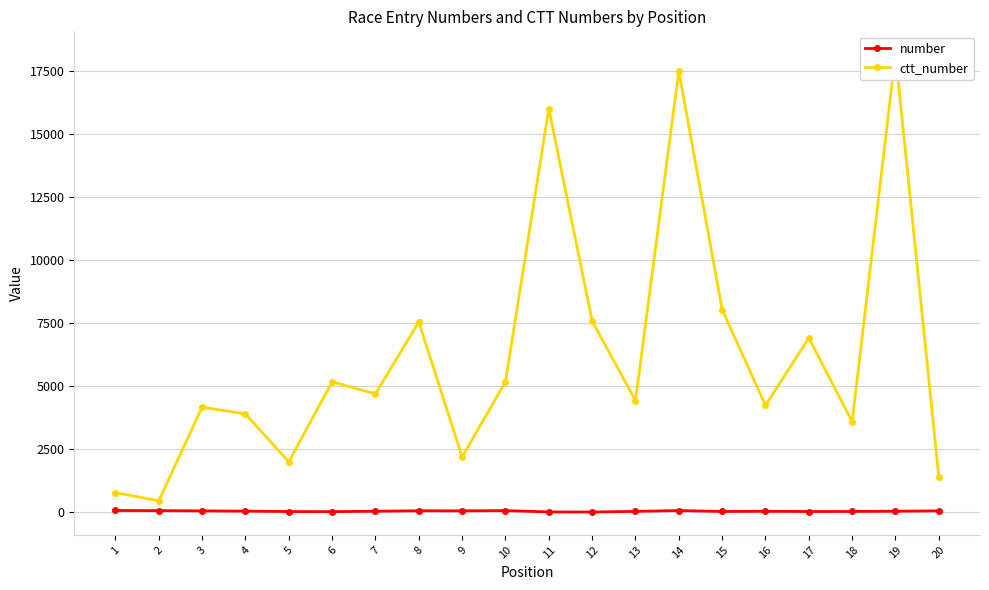

How many values in the number series are below 46?

10